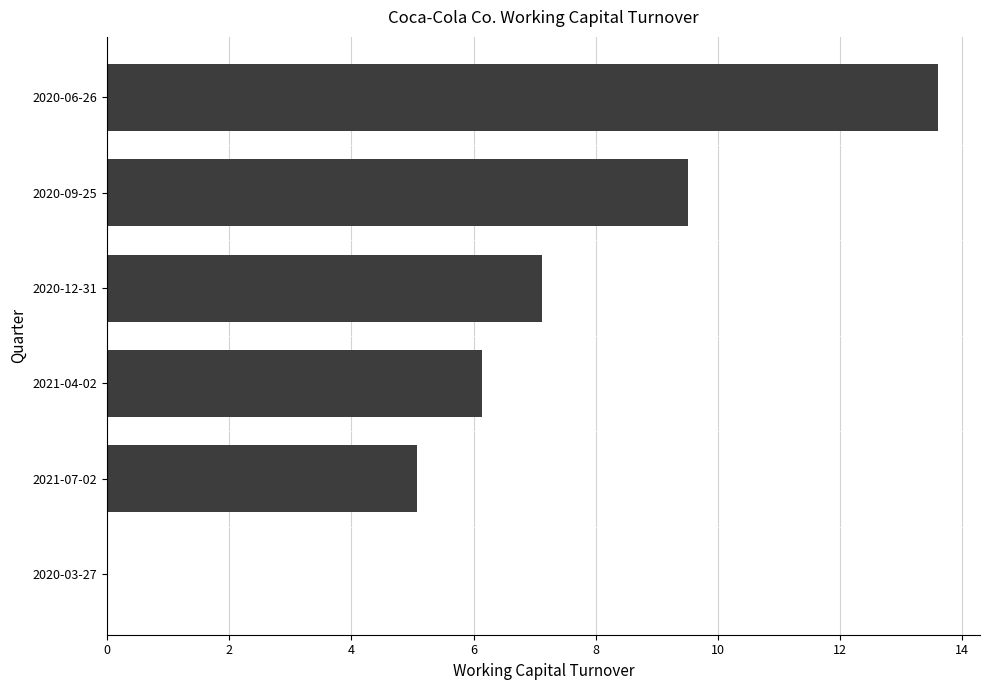

How many data points are above 7?

3